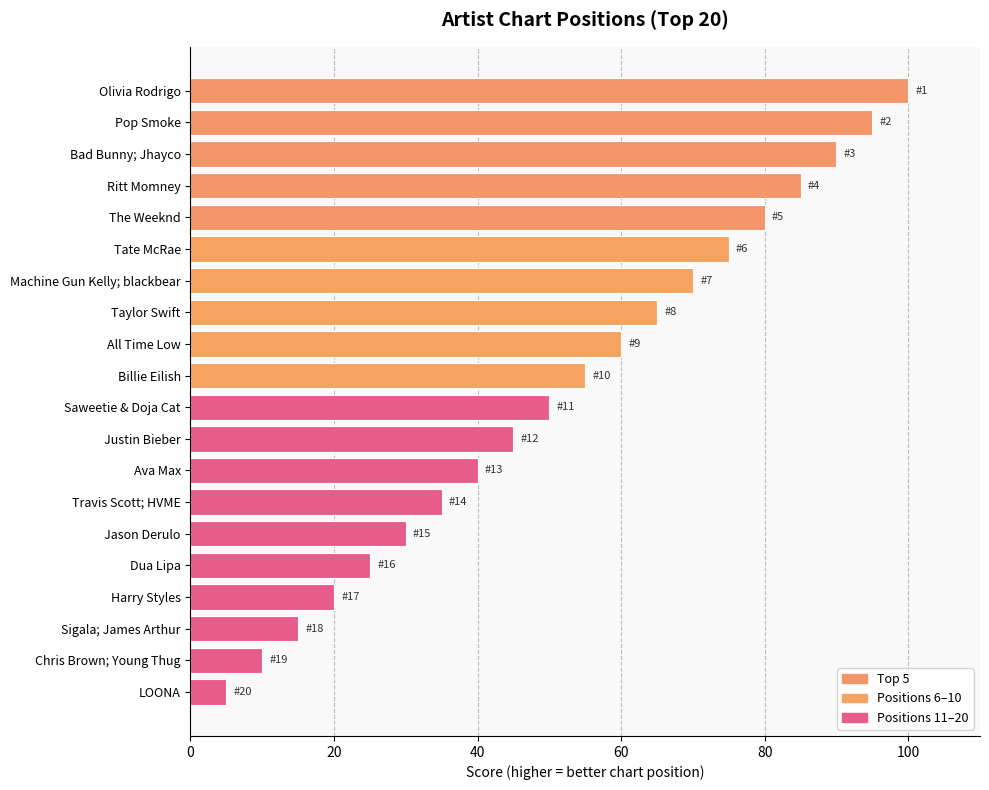

Does the chart contain stacked bars?

No